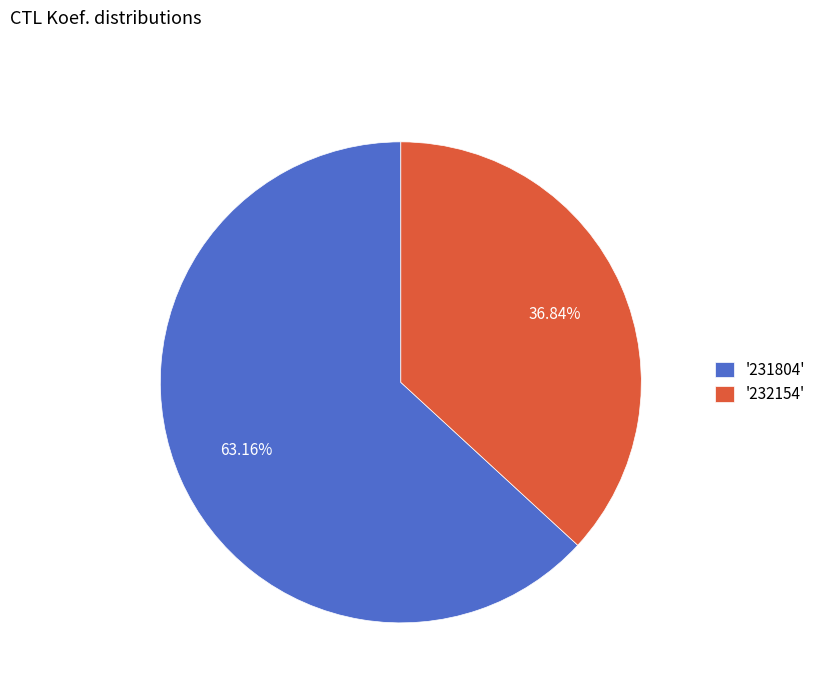

Which slice is the smallest?

'232154'